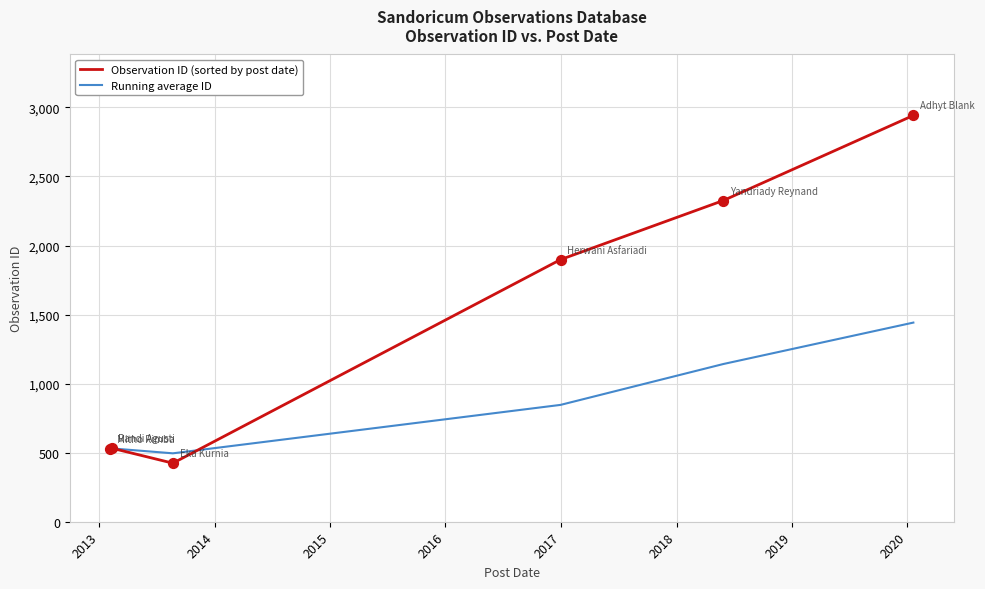

What are all the series names shown in the legend?

Observation ID (sorted by post date), Running average ID